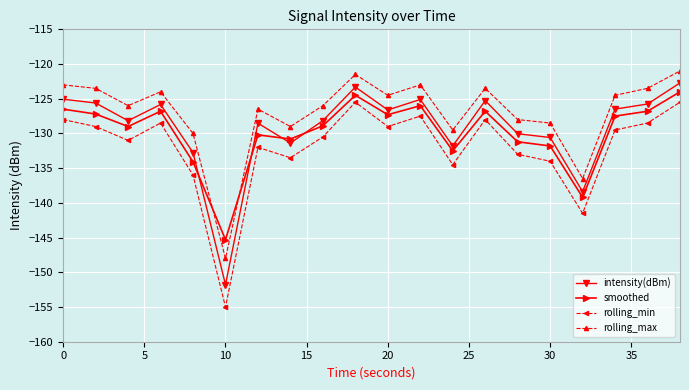

After their last crossing, which series has the higher values: intensity(dBm) or smoothed?

intensity(dBm)